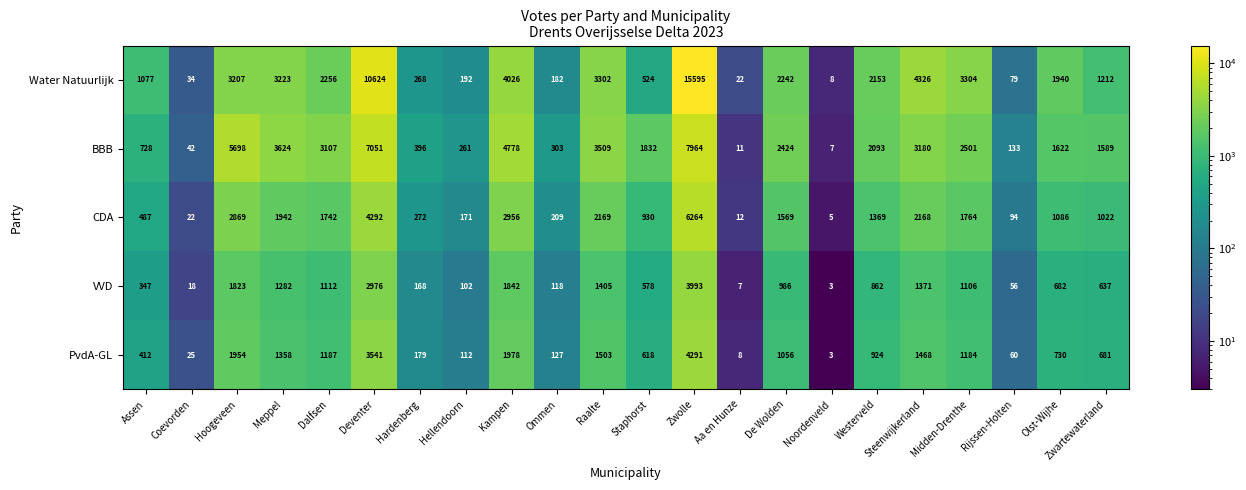

The VVD series shows 168 at Hardenberg. True or false?

True